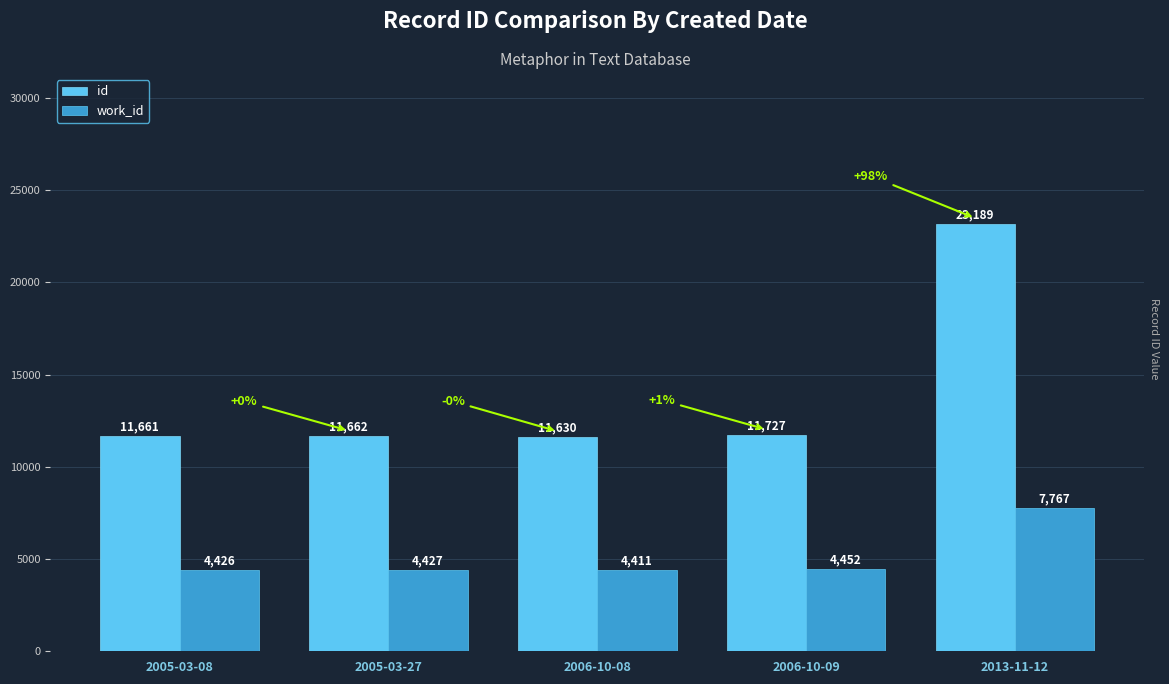

Reading left to right, list all the values displayed in this chart.

id: 11661	11662	11630	11727	23189
work_id: 4426	4427	4411	4452	7767